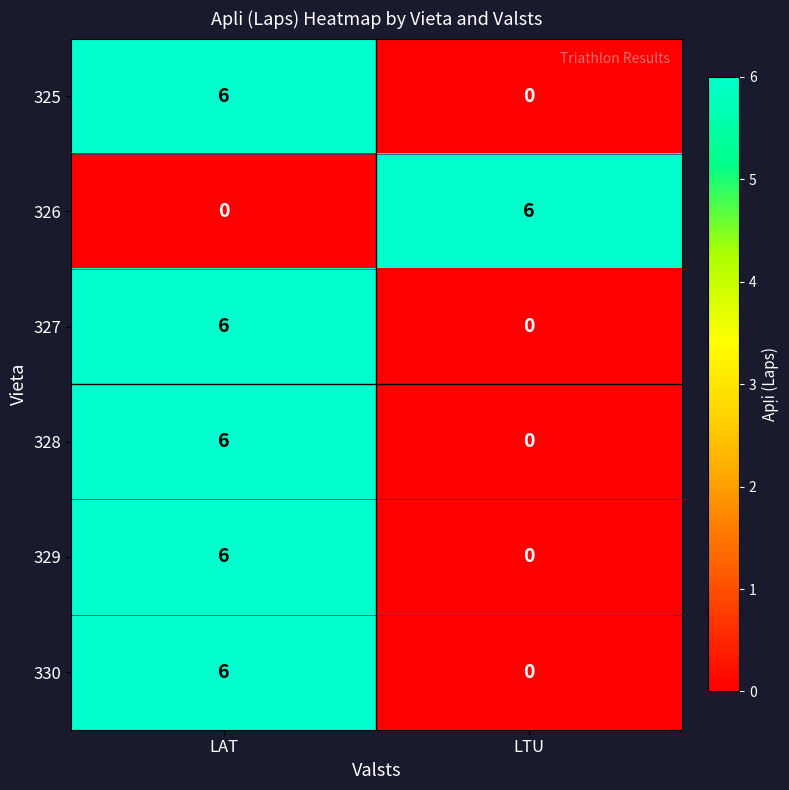

What is the difference between the highest and lowest values at LTU?

6